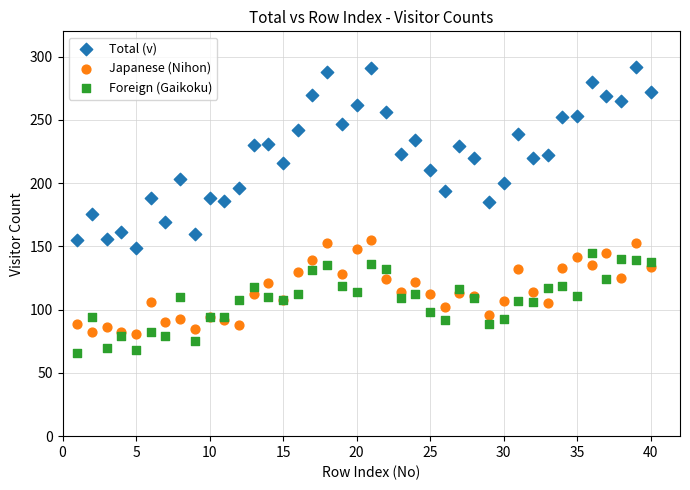

Which series has the widest spread of Y values?

Total (v)